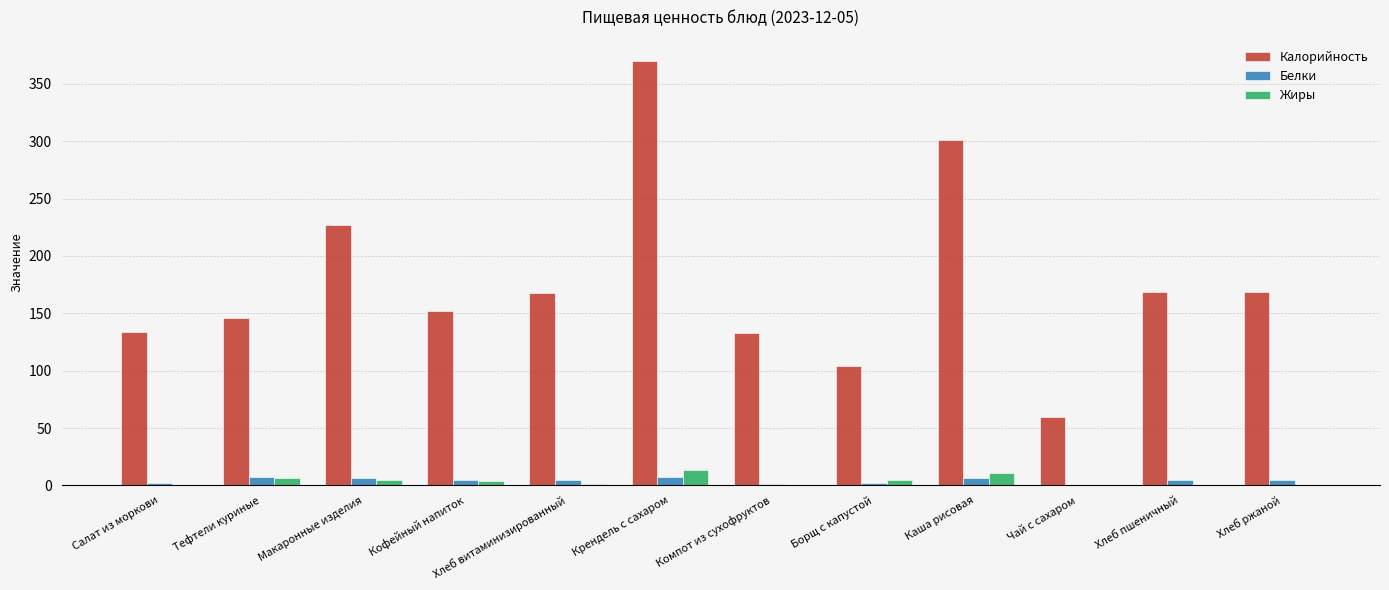

Which label corresponds to the largest value in the chart?

Крендель с сахаром